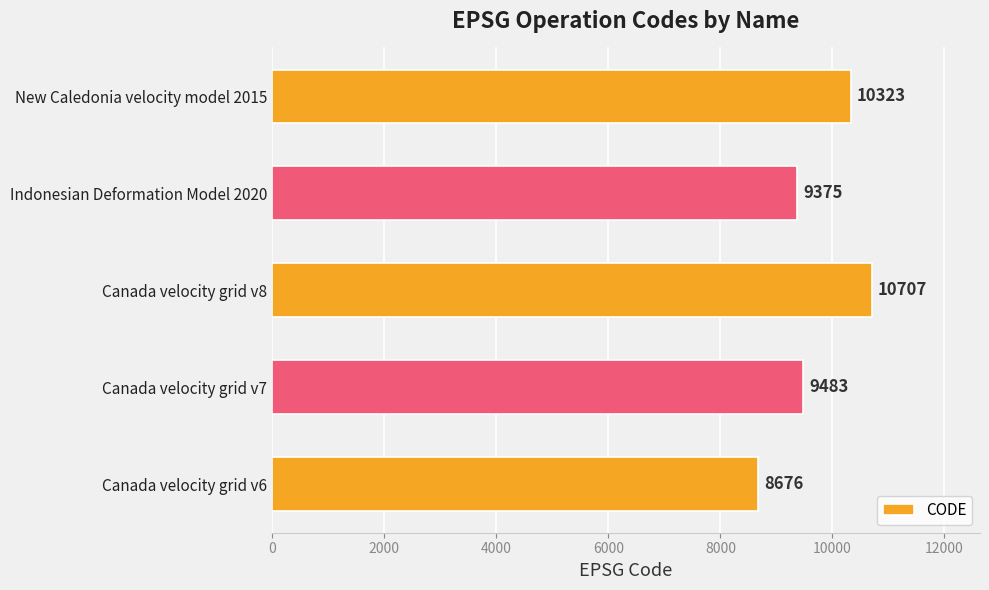

Reading top to bottom, extract all data points from this chart.

New Caledonia velocity model 2015=10323	Indonesian Deformation Model 2020=9375	Canada velocity grid v8=10707	Canada velocity grid v7=9483	Canada velocity grid v6=8676